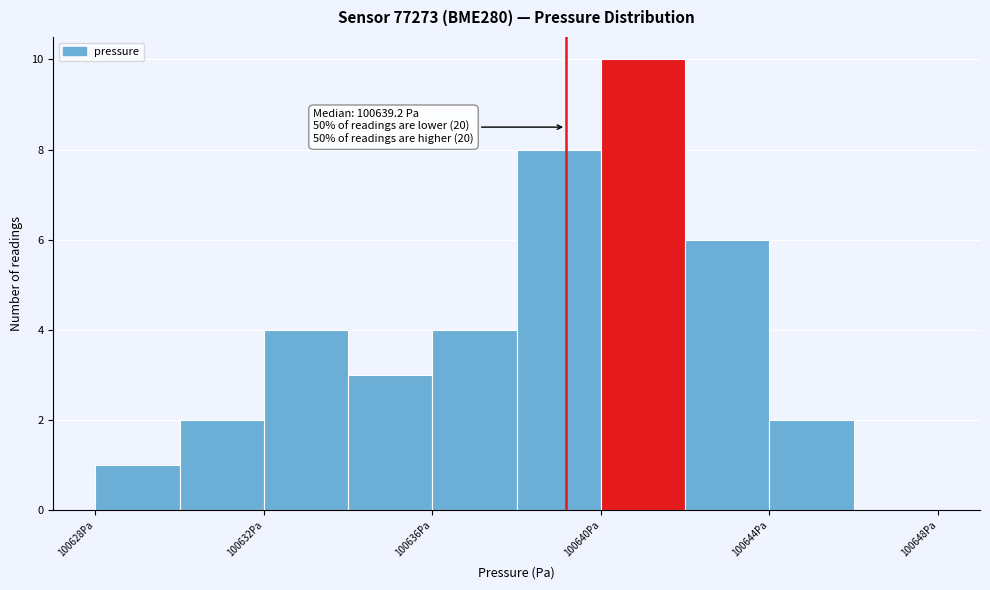

Over which range of the x-axis is the bar tallest?

100640 to 100642